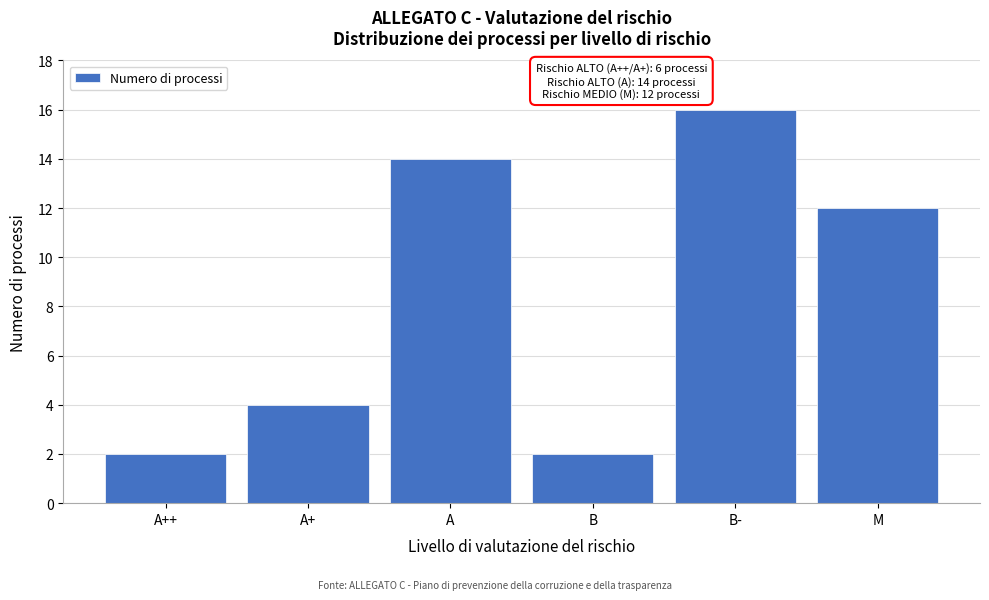

Reading left to right, what are all the values shown in this chart?

2	4	14	2	16	12